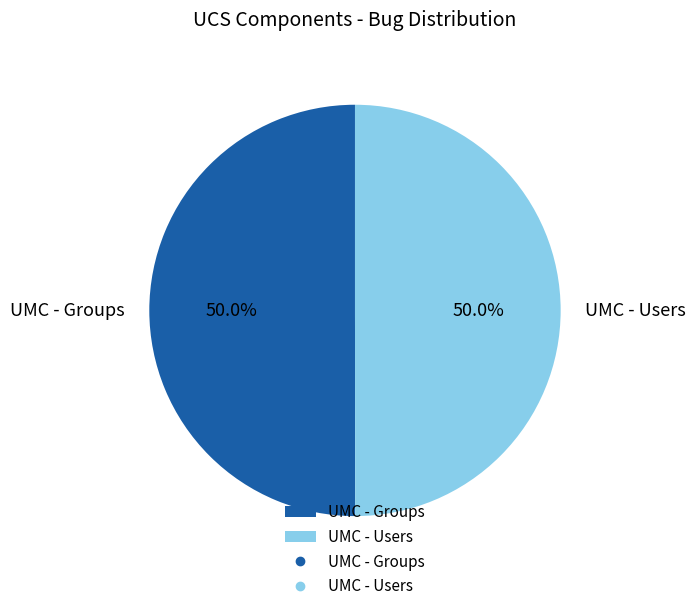

Approximately how many times larger is the value at UMC - Users compared to UMC - Groups?

1.0